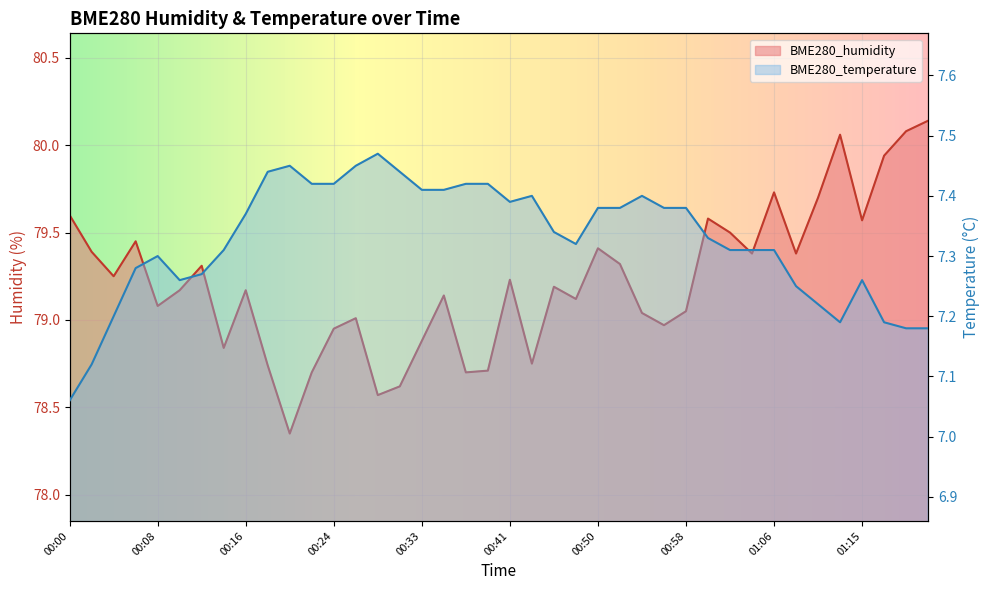

List the series in order of their peak value, lowest first.

BME280_temperature, BME280_humidity